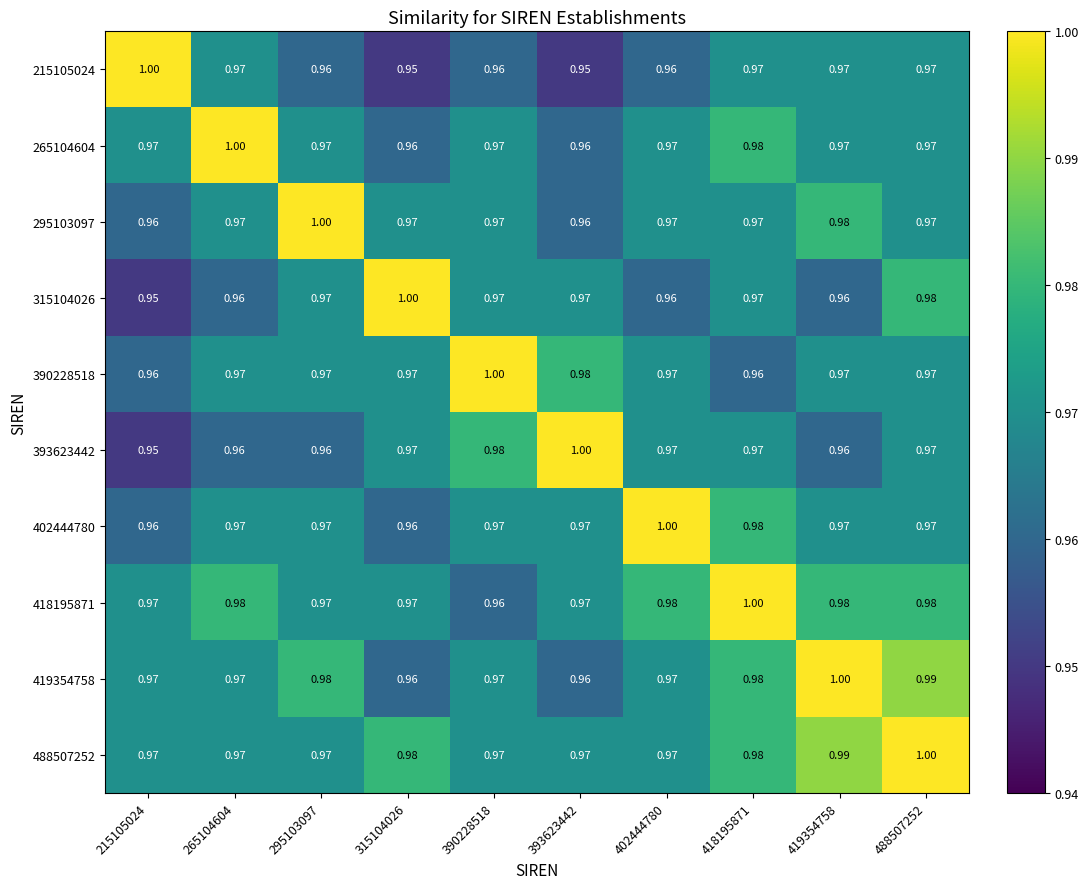

Is the value of 265104604 at 315104026 greater than the value of 402444780 at 390228518?

No